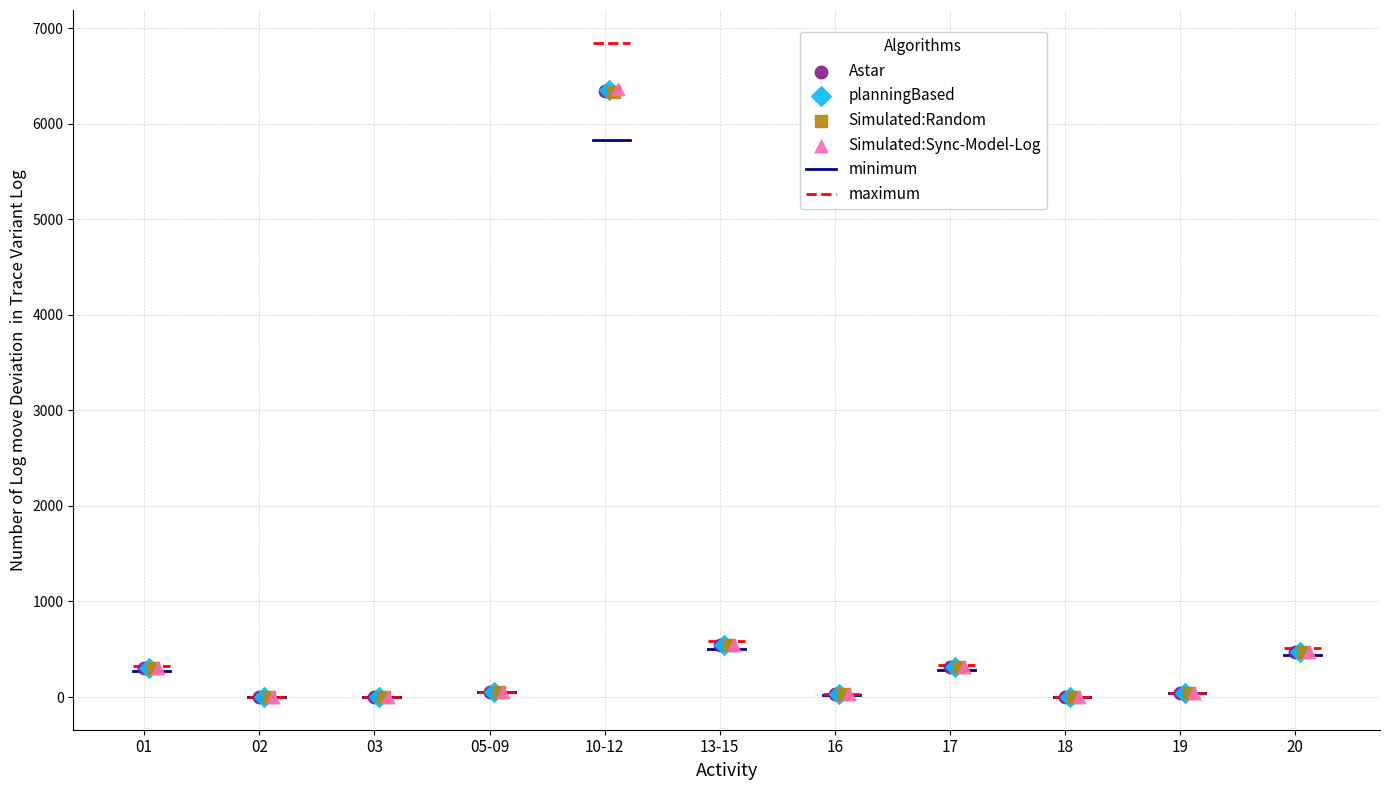

Which series has the widest spread of Y values?

Simulated:Sync-Model-Log